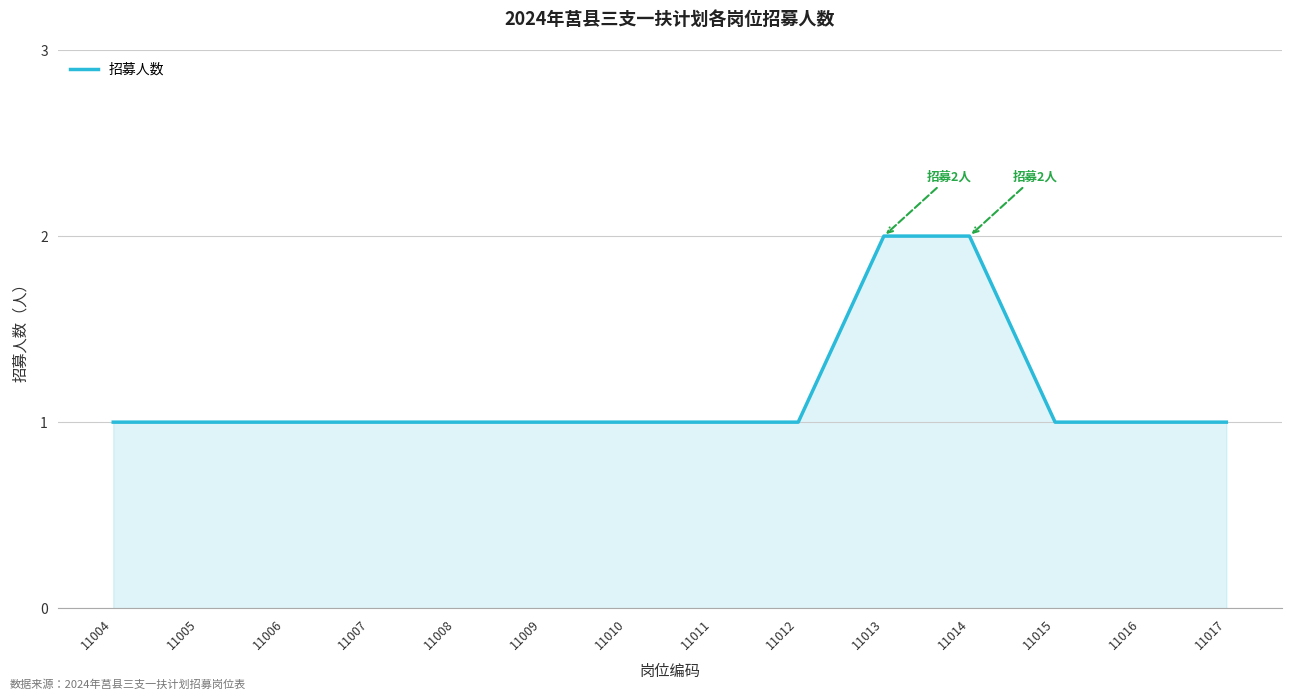

What is the change in value from 11009 to 11013?

+1